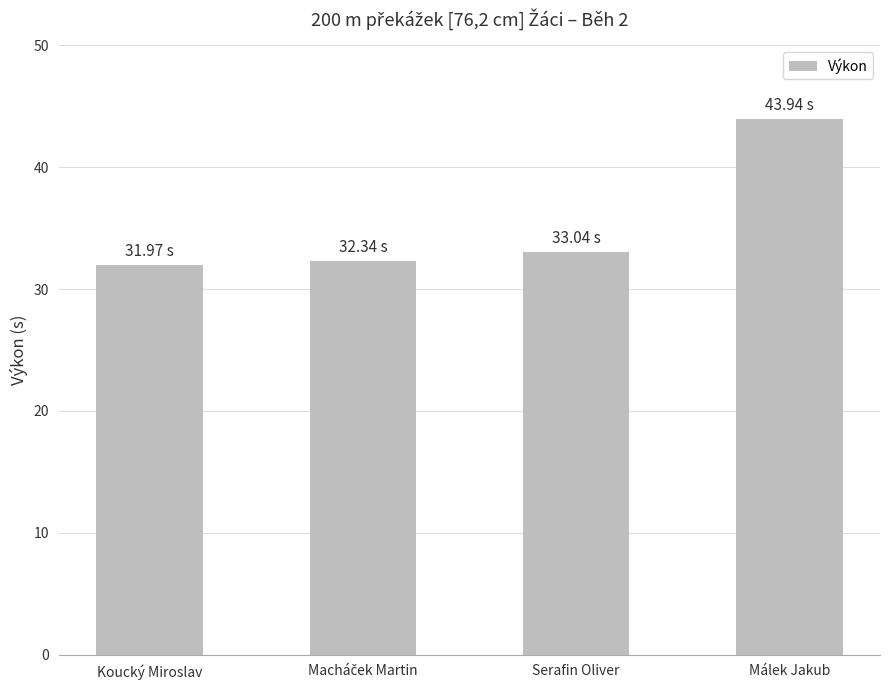

Reading left to right, extract all data points from this chart.

32.0	32.3	33.0	43.9